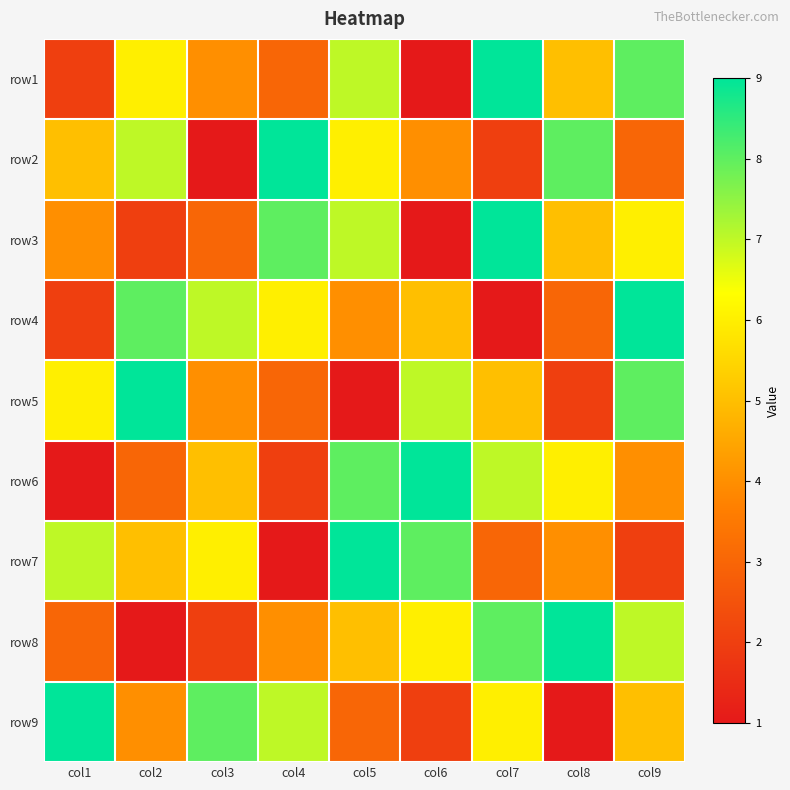

Reading left to right, what are all the values shown in this chart?

row1: col1=2	col2=6	col3=4	col4=3	col5=7	col6=1	col7=9	col8=5	col9=8
row2: col1=5	col2=7	col3=1	col4=9	col5=6	col6=4	col7=2	col8=8	col9=3
row3: col1=4	col2=2	col3=3	col4=8	col5=7	col6=1	col7=9	col8=5	col9=6
row4: col1=2	col2=8	col3=7	col4=6	col5=4	col6=5	col7=1	col8=3	col9=9
row5: col1=6	col2=9	col3=4	col4=3	col5=1	col6=7	col7=5	col8=2	col9=8
row6: col1=1	col2=3	col3=5	col4=2	col5=8	col6=9	col7=7	col8=6	col9=4
row7: col1=7	col2=5	col3=6	col4=1	col5=9	col6=8	col7=3	col8=4	col9=2
row8: col1=3	col2=1	col3=2	col4=4	col5=5	col6=6	col7=8	col8=9	col9=7
row9: col1=9	col2=4	col3=8	col4=7	col5=3	col6=2	col7=6	col8=1	col9=5